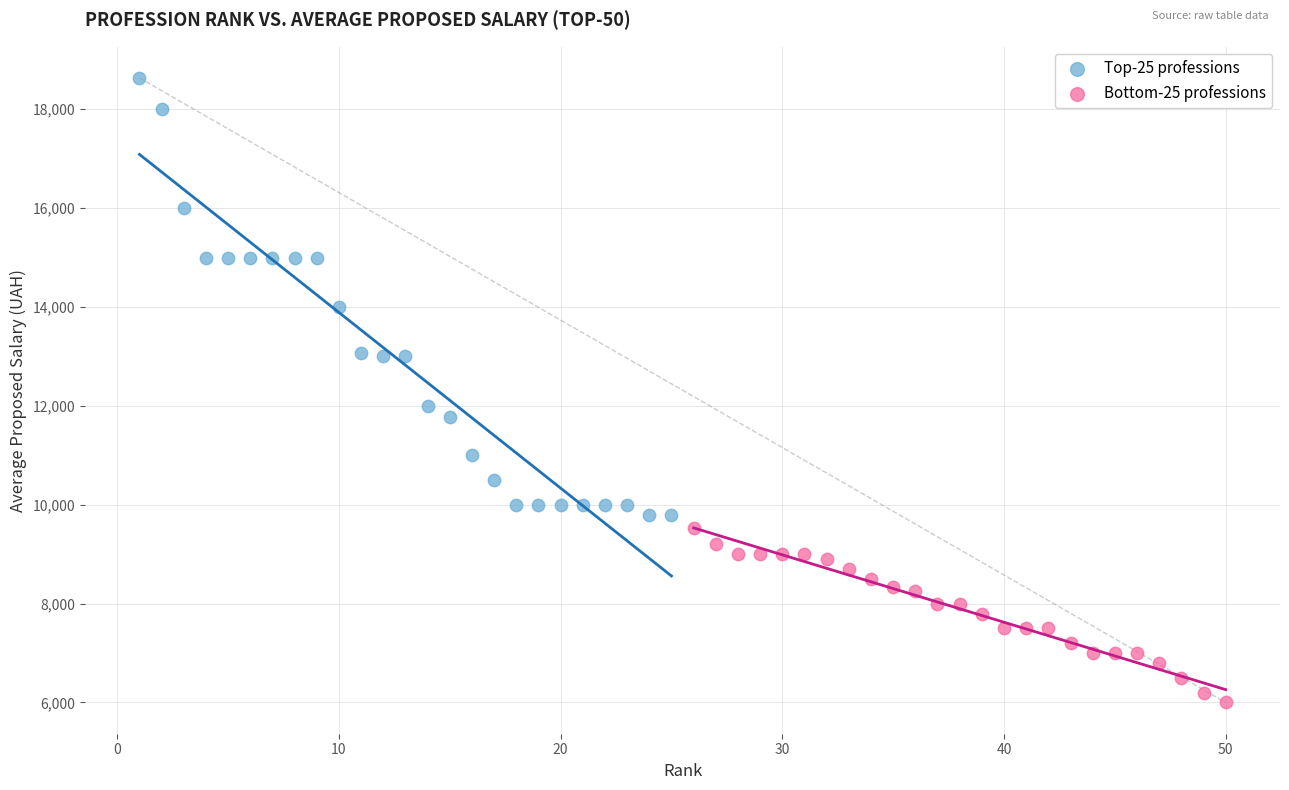

Which series contains the lowest Y value?

Bottom-25 professions